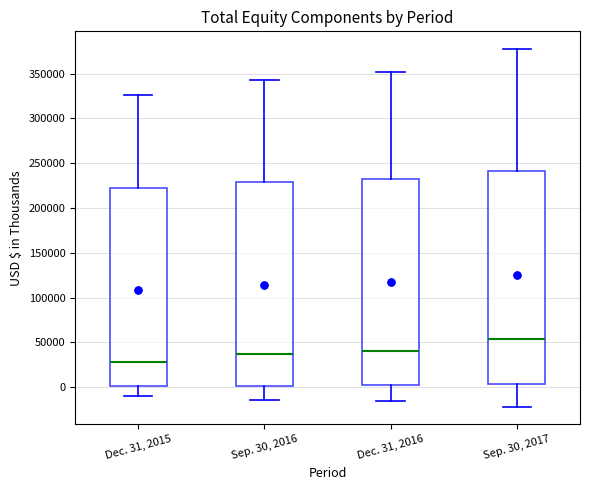

Where does the lower whisker of the box for Dec. 31, 2015 end on the y-axis? The values are not printed on the chart, so give them approximately, as read against the axis.

-10000